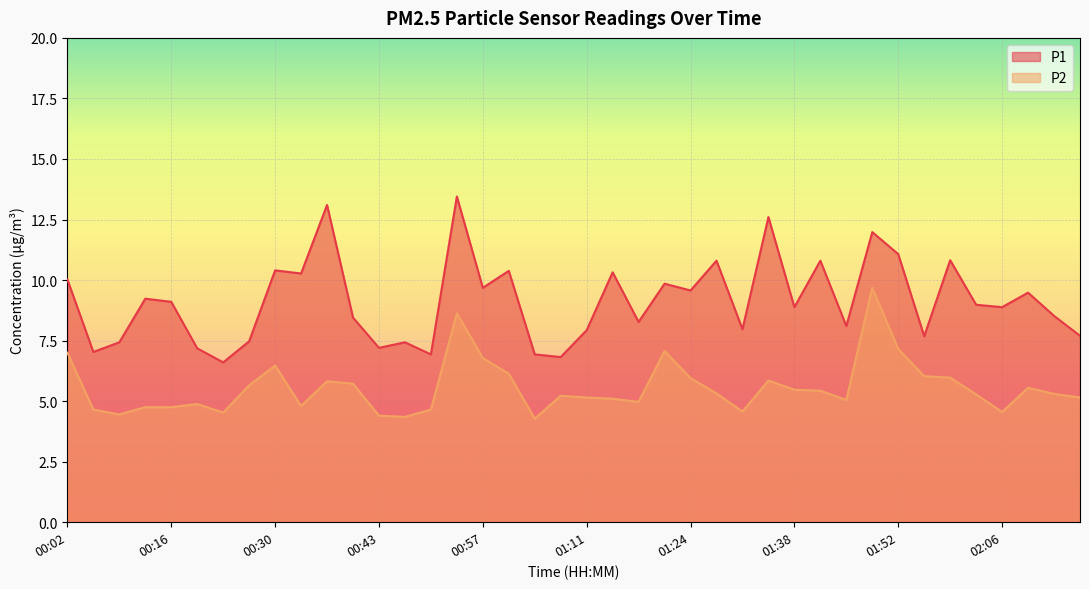

Reading left to right, extract all data points from this chart.

P1: 00:02=10.0	00:06=7.0	00:09=7.4	00:13=9.2	00:16=9.1	00:19=7.2	00:23=6.6	00:26=7.5	00:30=10.4	00:33=10.3	00:37=13.1	00:40=8.4	00:43=7.2	00:47=7.4	00:50=6.9	00:54=13.4	00:57=9.7	01:00=10.4	01:04=6.9	01:07=6.8	01:11=7.9	01:14=10.3	01:18=8.3	01:21=9.8	01:24=9.6	01:28=10.8	01:31=8.0	01:35=12.6	01:38=8.9	01:42=10.8	01:45=8.1	01:48=12.0	01:52=11.1	01:55=7.7	01:59=10.8	02:02=9.0	02:06=8.9	02:09=9.5	02:12=8.5	02:16=7.7
P2: 00:02=7.0	00:06=4.7	00:09=4.5	00:13=4.8	00:16=4.8	00:19=4.9	00:23=4.5	00:26=5.7	00:30=6.5	00:33=4.8	00:37=5.8	00:40=5.7	00:43=4.4	00:47=4.3	00:50=4.7	00:54=8.6	00:57=6.8	01:00=6.1	01:04=4.3	01:07=5.2	01:11=5.2	01:14=5.1	01:18=5.0	01:21=7.1	01:24=6.0	01:28=5.3	01:31=4.6	01:35=5.8	01:38=5.5	01:42=5.4	01:45=5.0	01:48=9.7	01:52=7.2	01:55=6.0	01:59=6.0	02:02=5.3	02:06=4.5	02:09=5.5	02:12=5.3	02:16=5.2